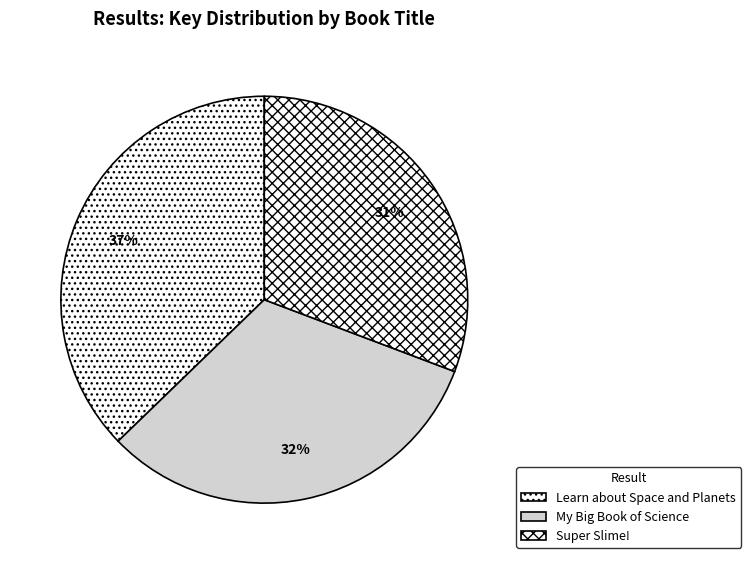

Rank the categories by value from lowest to highest.

Super Slime!, My Big Book of Science, Learn about Space and Planets